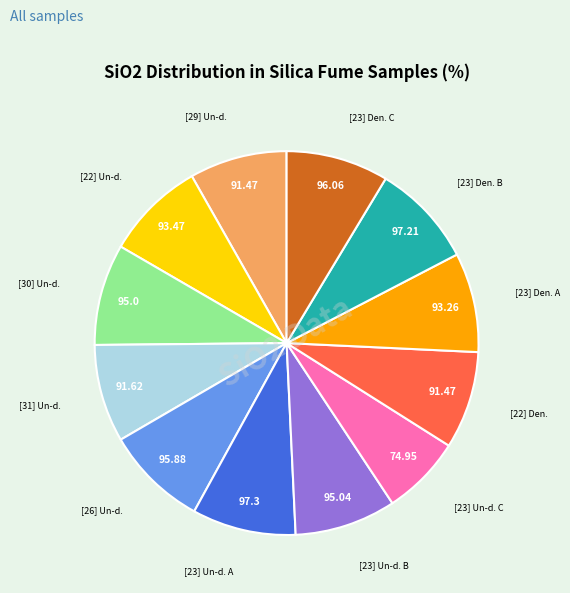

Does any single category account for the majority?

No